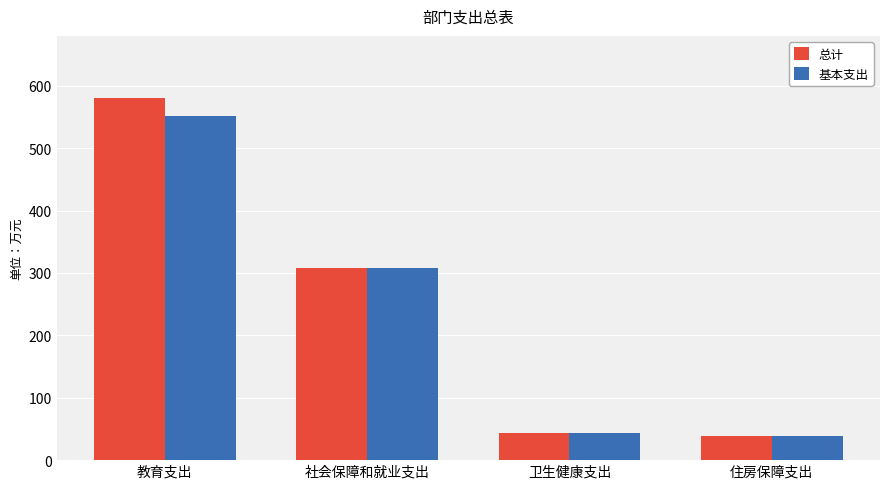

At which label does 总计 reach its peak?

教育支出